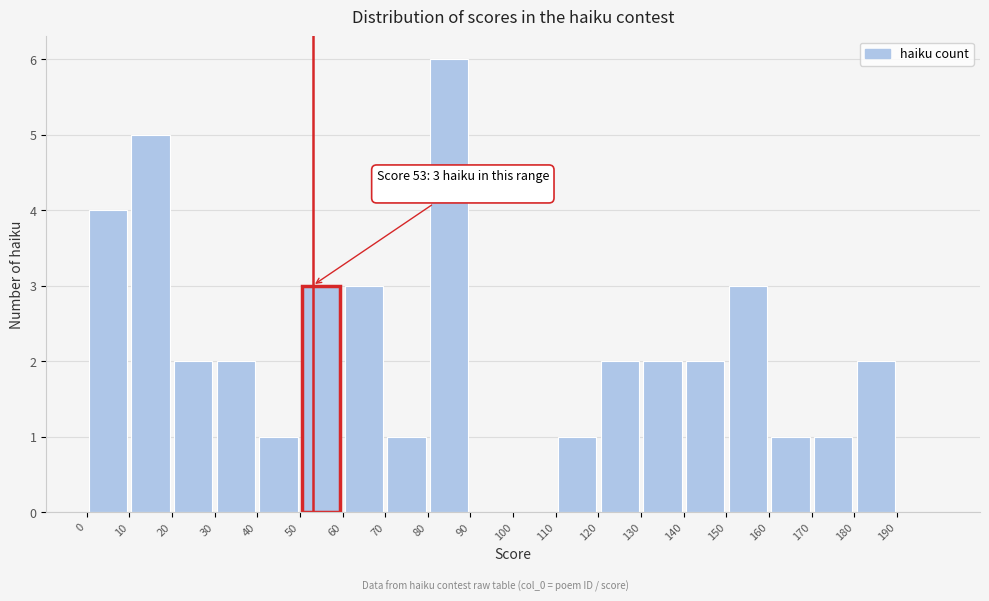

Which range on the x-axis has the tallest bar?

80 to 90